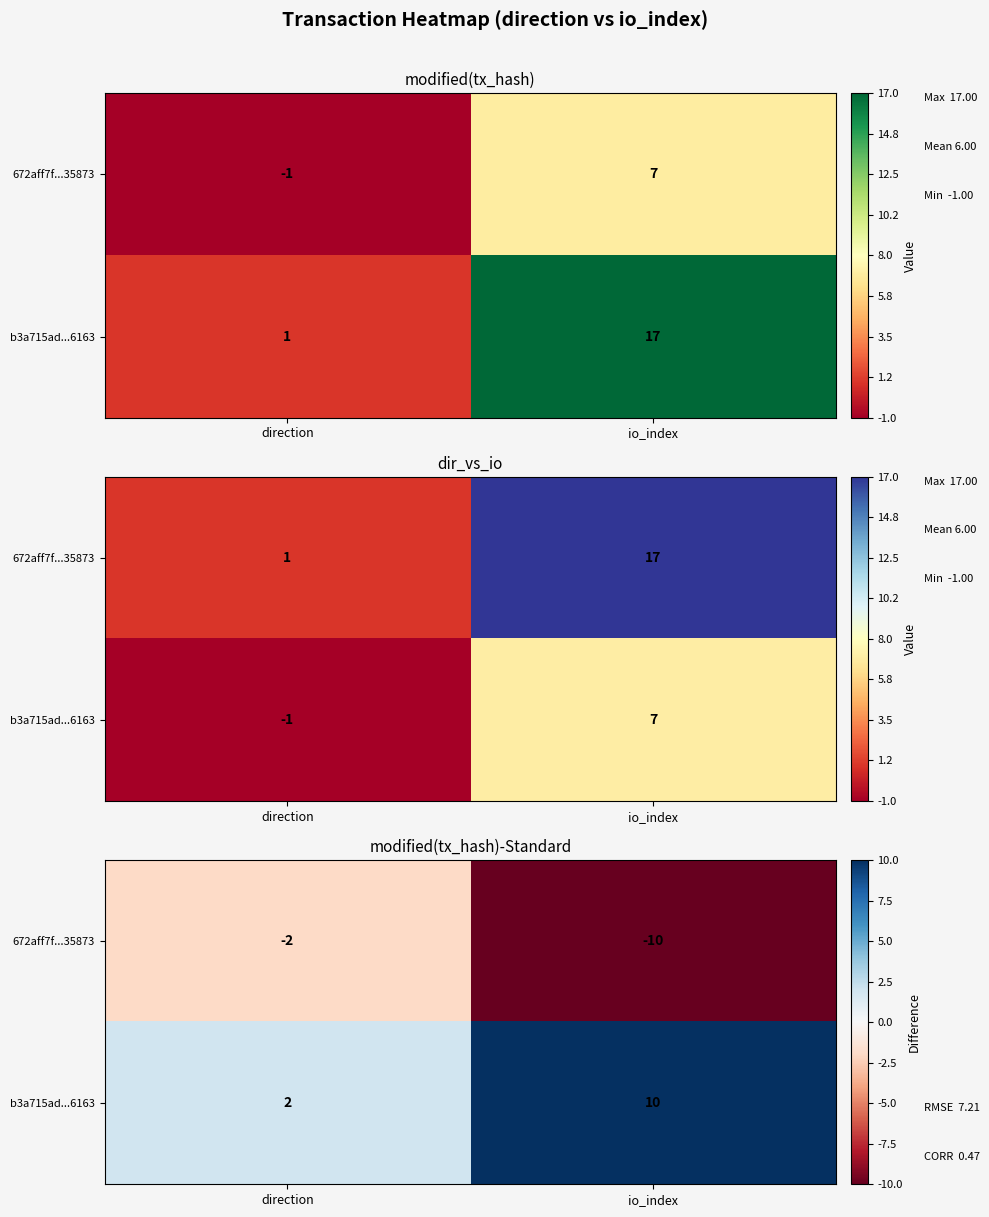

List the series in order of their peak value, highest first.

b3a715ad...6163, 672aff7f...35873